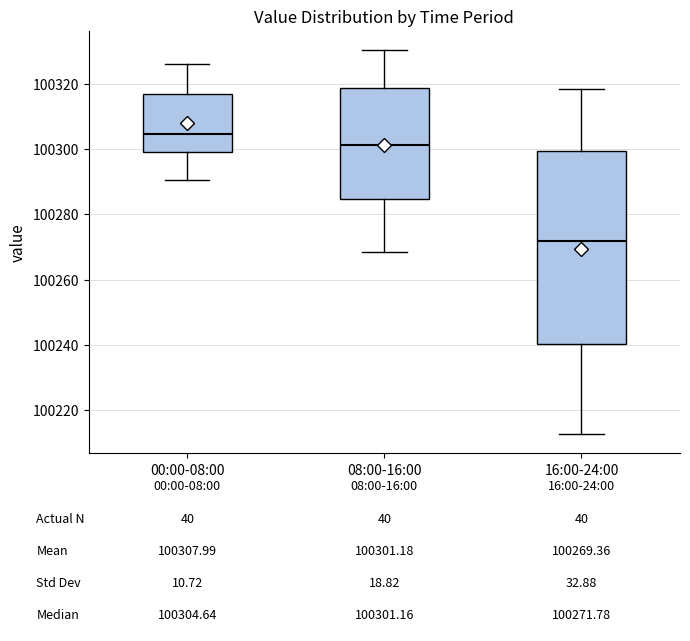

Which box has the lowest median line?

16:00-24:00